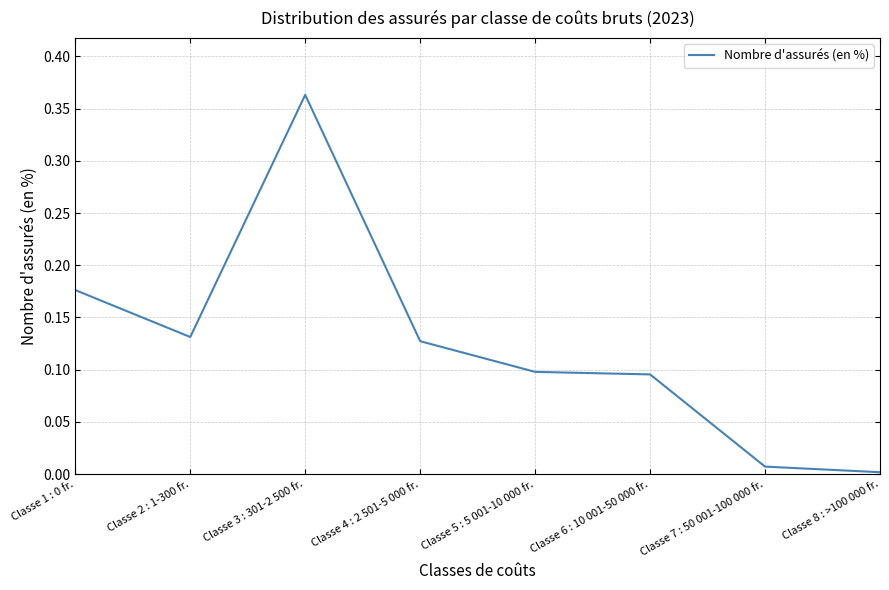

At which category does the data reach its first local valley?

Classe 2 : 1-300 fr.